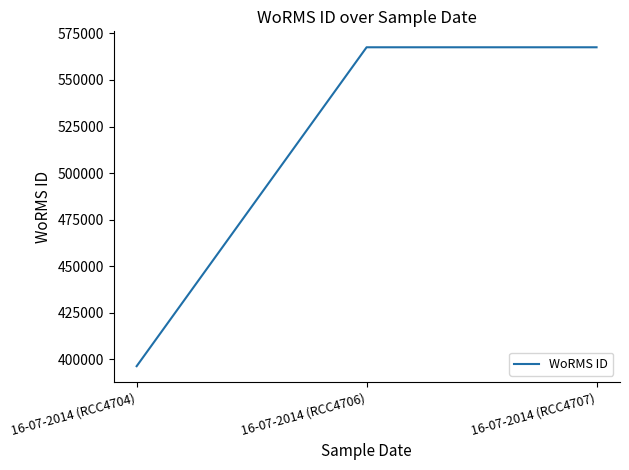

What is the average value?

510443